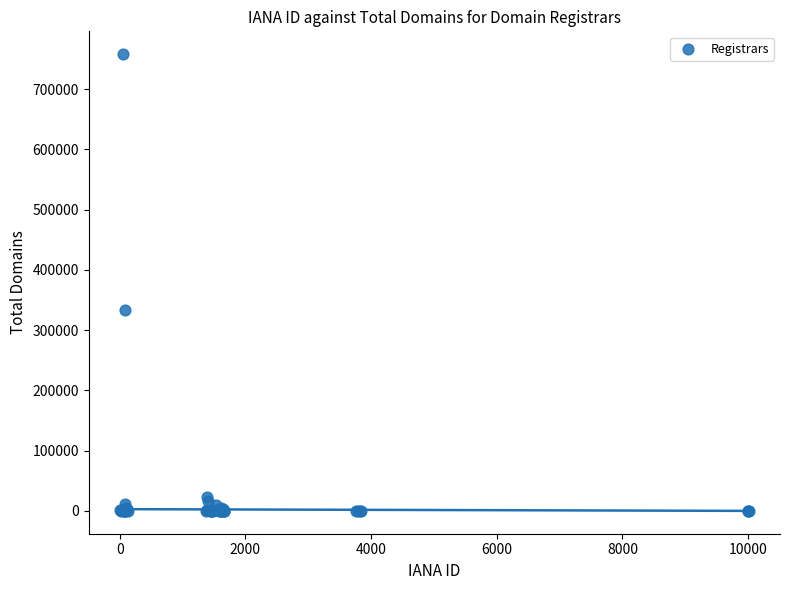

What Y value in the scatter plot is closest to 379102?

333355